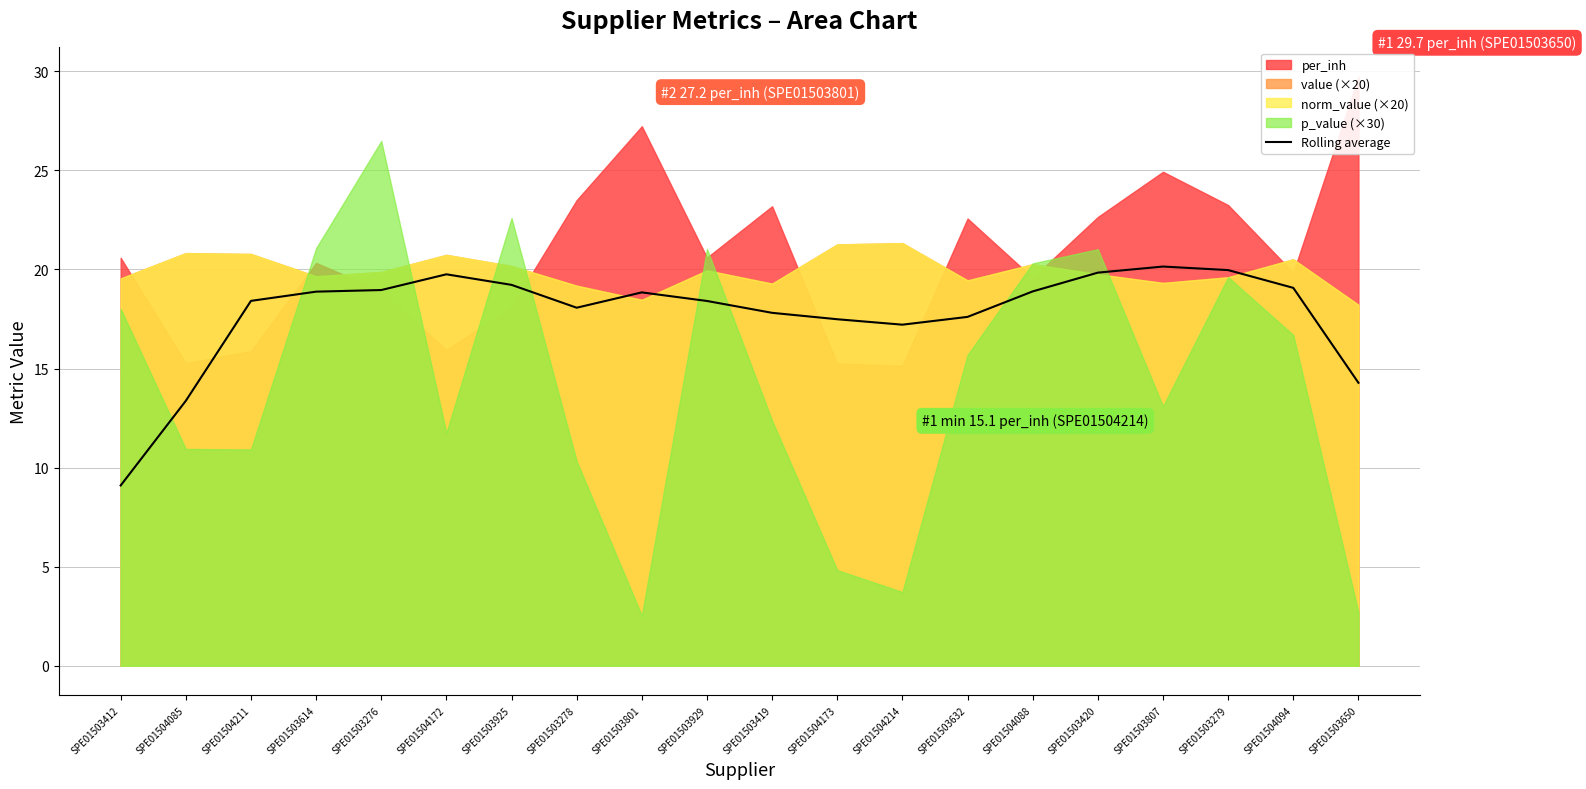

What is the sum of the values at SPE01504173 and SPE01504088?

36.4